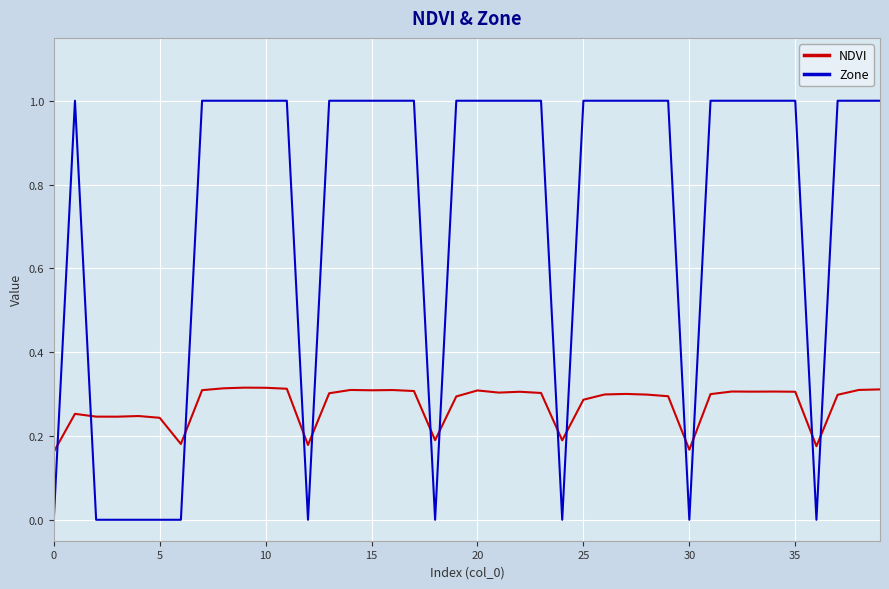

At how many categories does at least one series exceed 0?

40